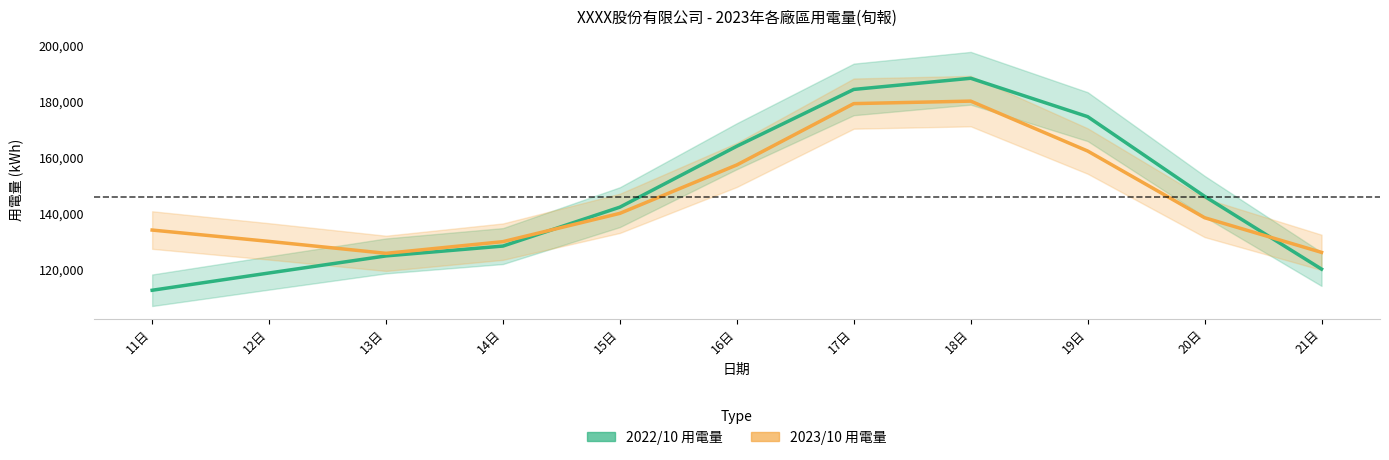

At which category does the chart reach its minimum across all series?

11日